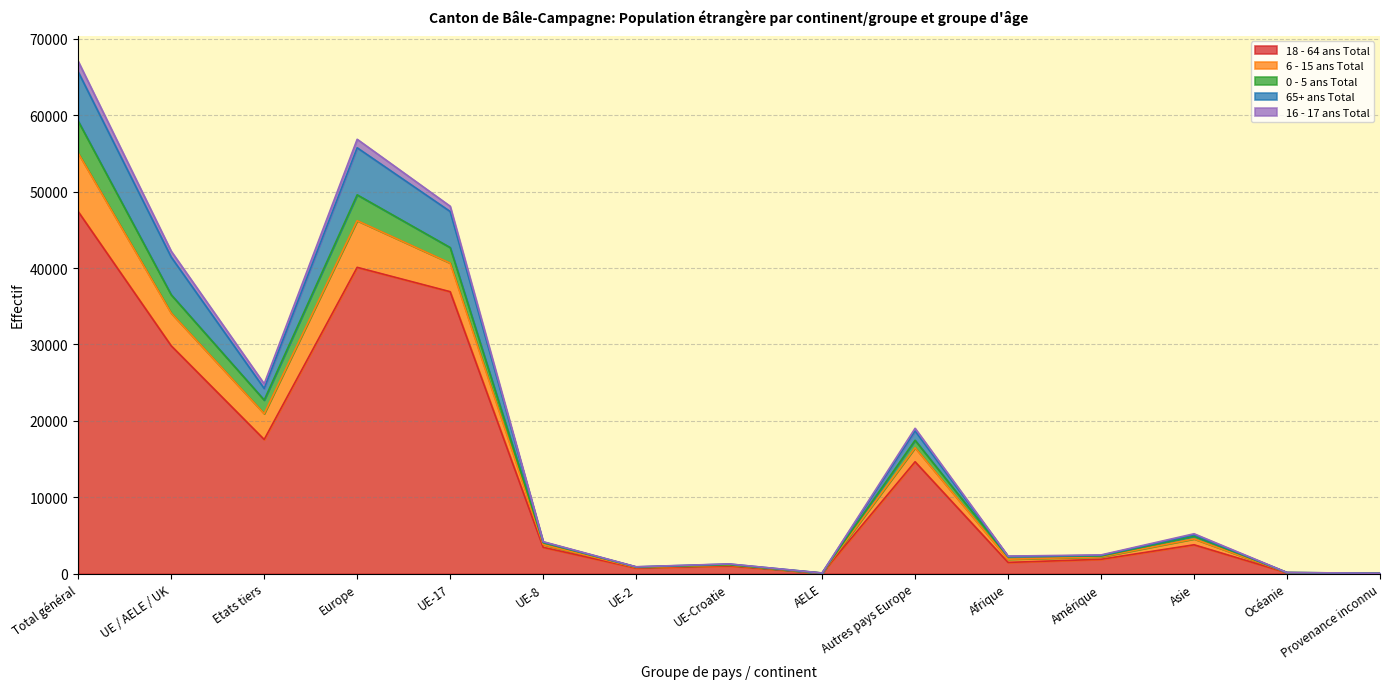

At which label is 0 - 5 ans Total closest to 33553?

UE / AELE / UK